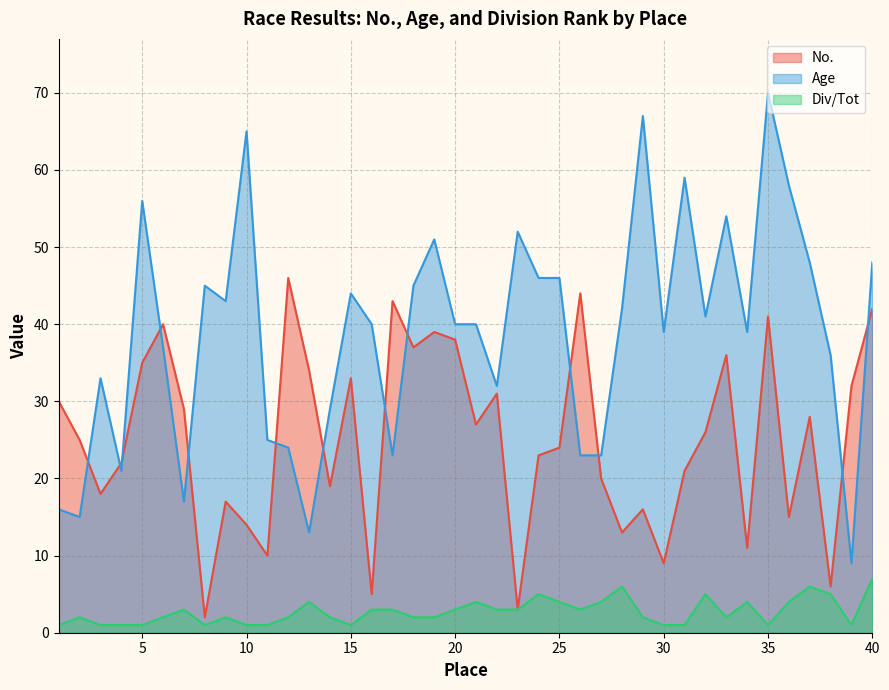

What value does the Div/Tot series have at 20?

3